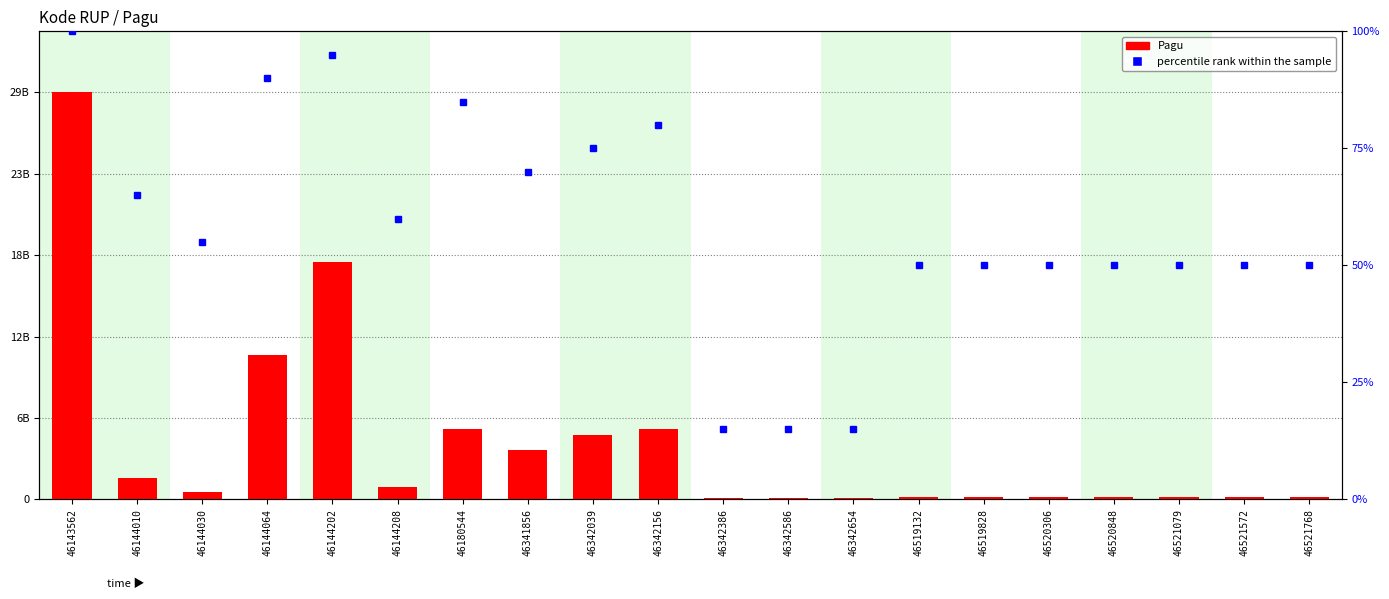

Reading left to right, list all the values displayed in this chart.

Pagu: 29245098300.0	1539215700.0	546873150.0	10390589850.0	17033748900.0	896513100.0	5078314800.0	3550000000.0	4600000000.0	5071625000.0	100000000.0	100000000.0	100000000.0	160000000.0	160000000.0	160000000.0	160000000.0	160000000.0	160000000.0	160000000.0
percentile rank within the sample: 100.0	65.0	55.0	90.0	95.0	60.0	85.0	70.0	75.0	80.0	15.0	15.0	15.0	50.0	50.0	50.0	50.0	50.0	50.0	50.0